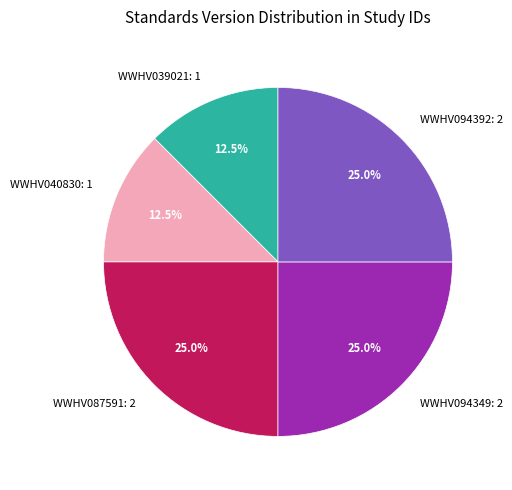

Between WWHV094392: 2 and WWHV039021: 1, which is larger?

WWHV094392: 2